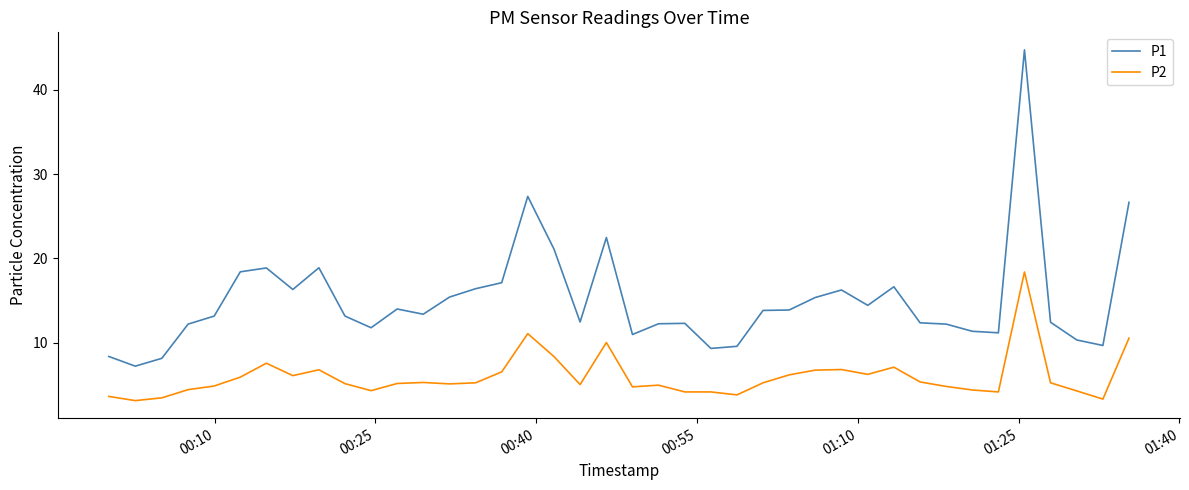

What is the maximum value for P2?

18.4